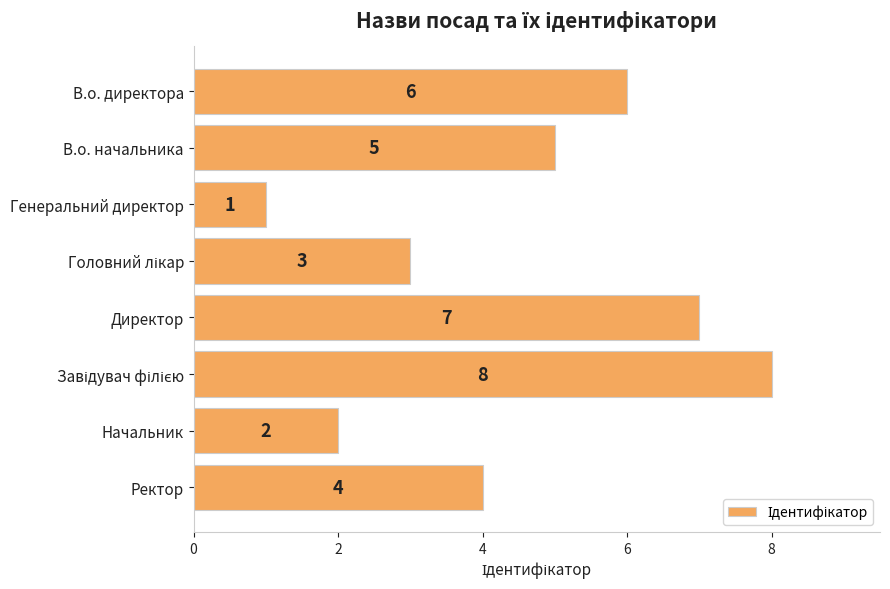

Between В.о. директора and Начальник, which is larger?

В.о. директора